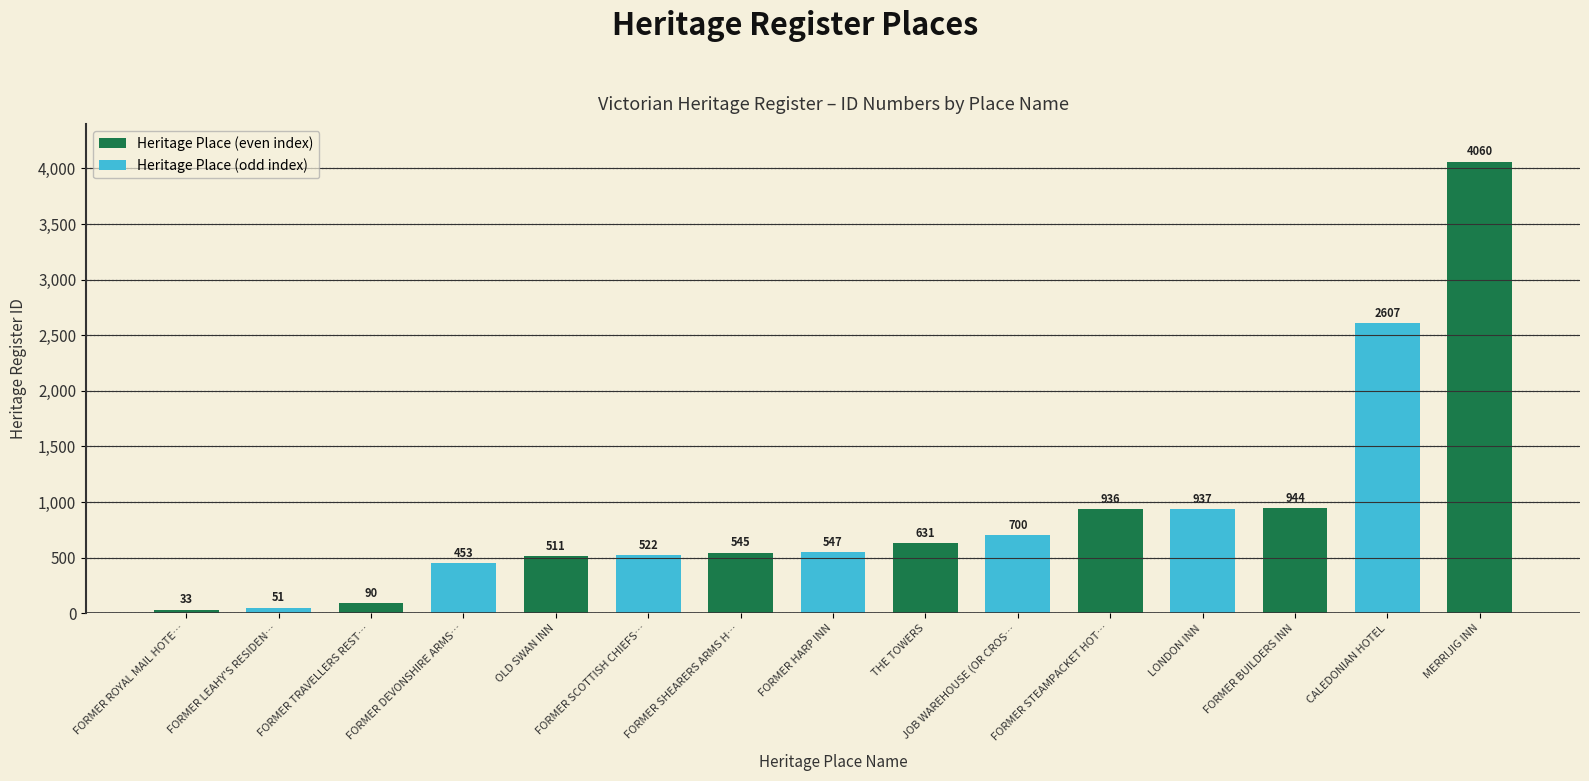

At which category does the chart reach its minimum across all series?

FORMER ROYAL MAIL HOTEL AND COTTAGE